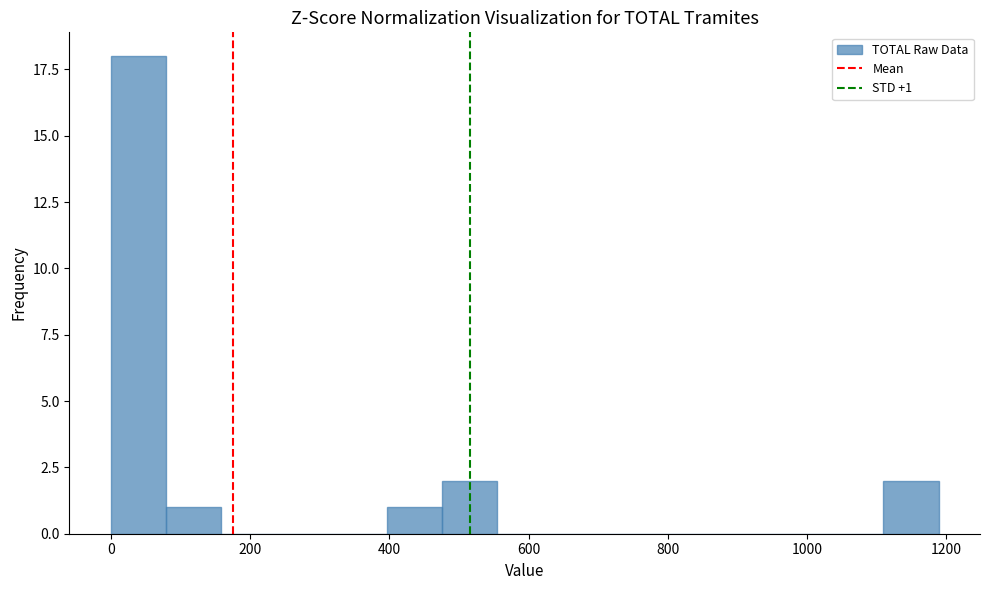

Read against the x-axis, roughly where is the centre of the tallest bar?

40